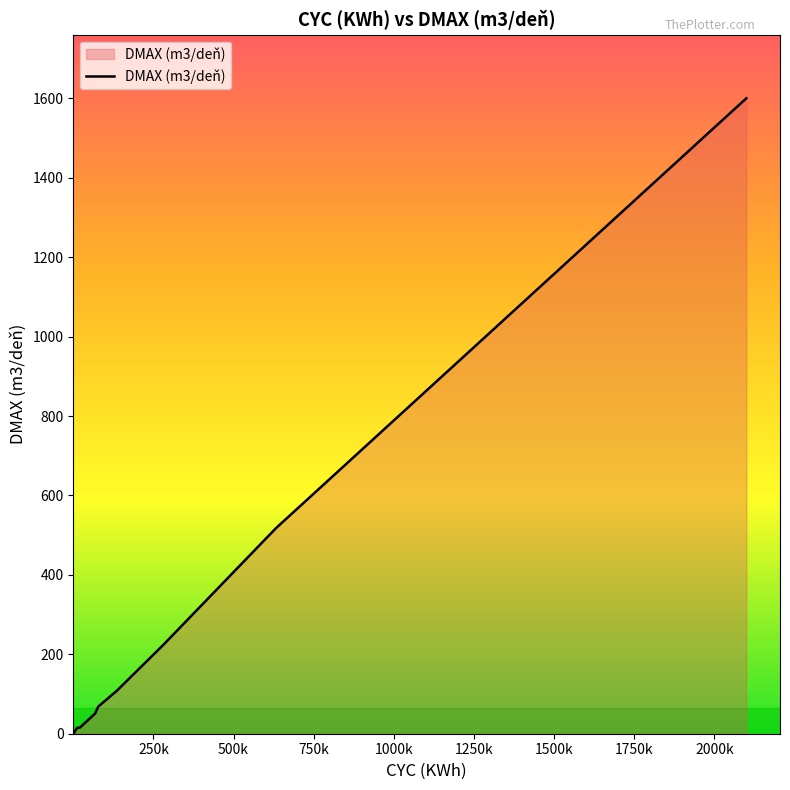

What is the maximum value shown in the chart?

1600.0